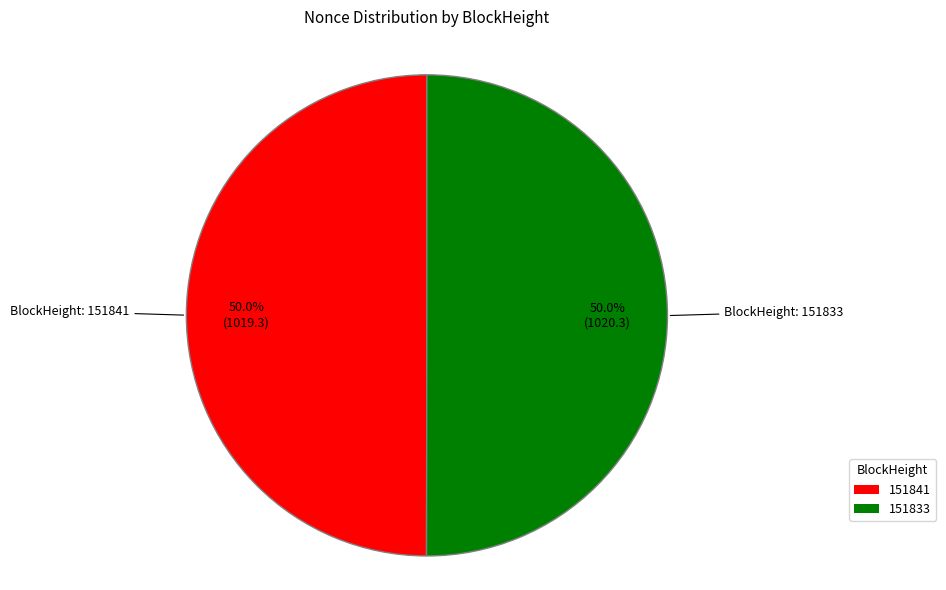

What percentage do 151833 and 151841 together represent?

100.0%